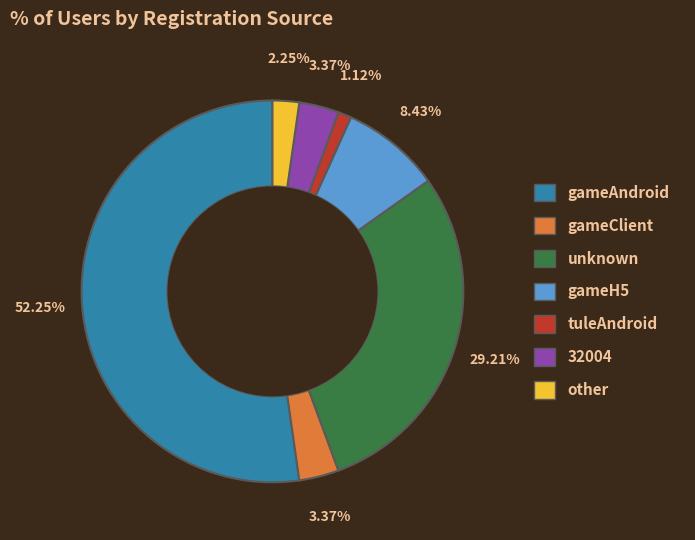

Does any single category account for the majority?

Yes